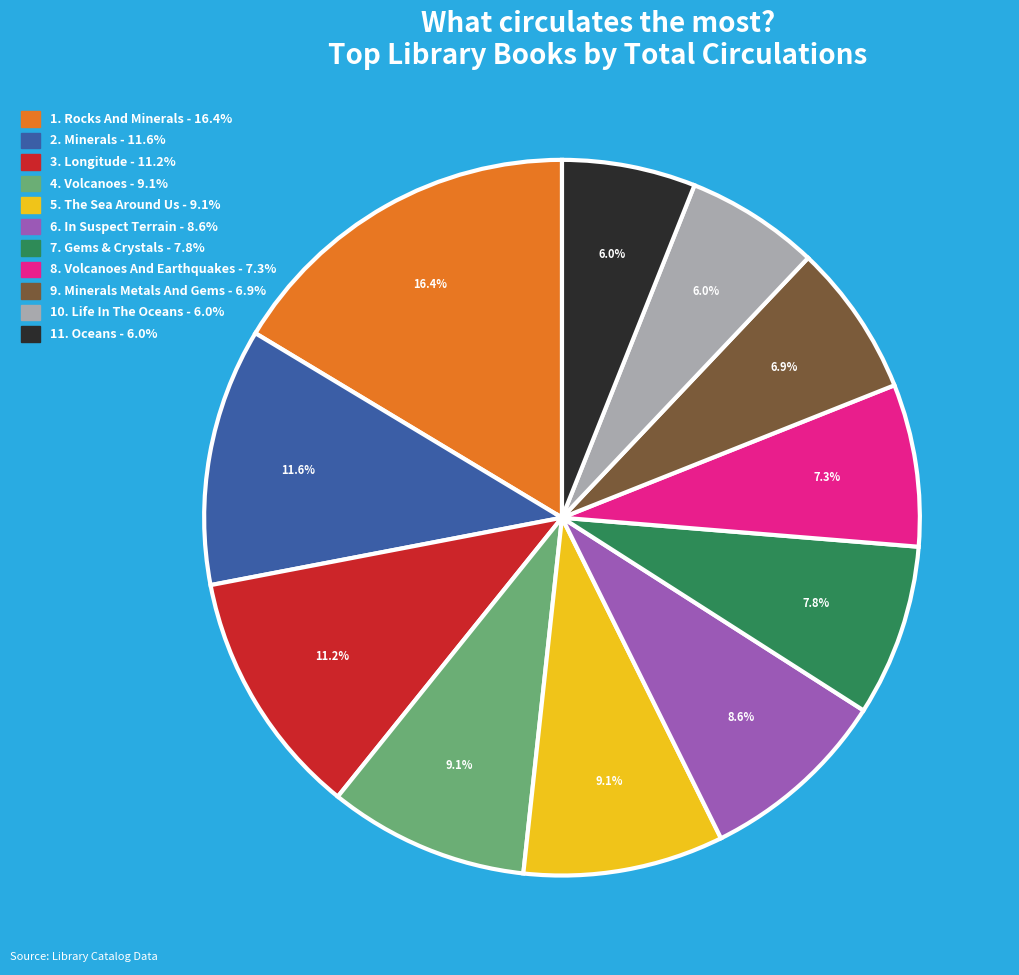

To the nearest percent, what is the difference between the largest and smallest slice percentages?

10%